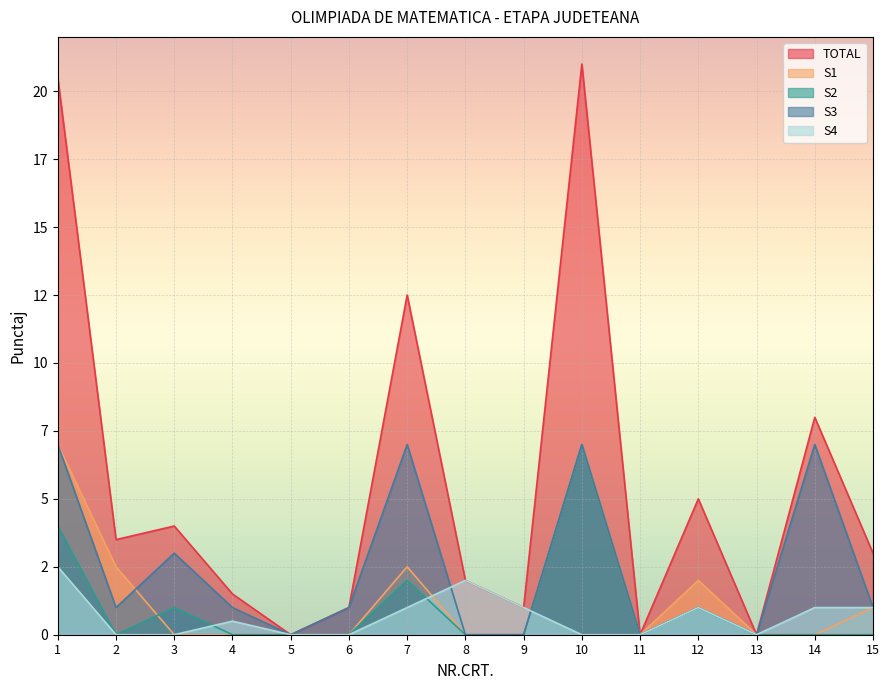

Which series changed the most between 1 and 9?

TOTAL